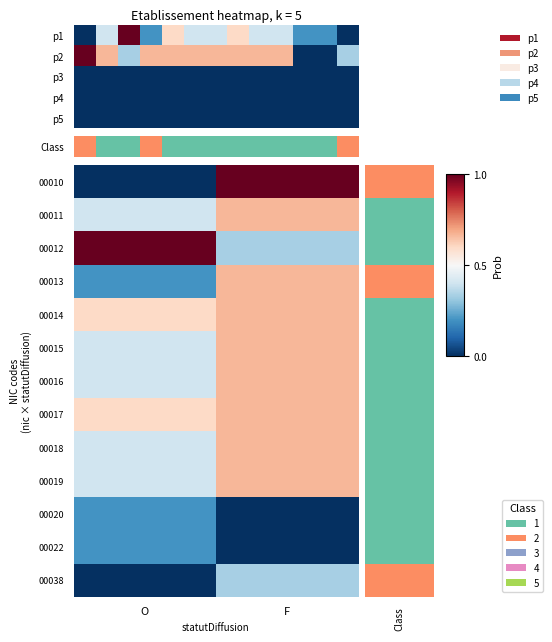

The value of 00020 at F is 0.1. True or false?

False